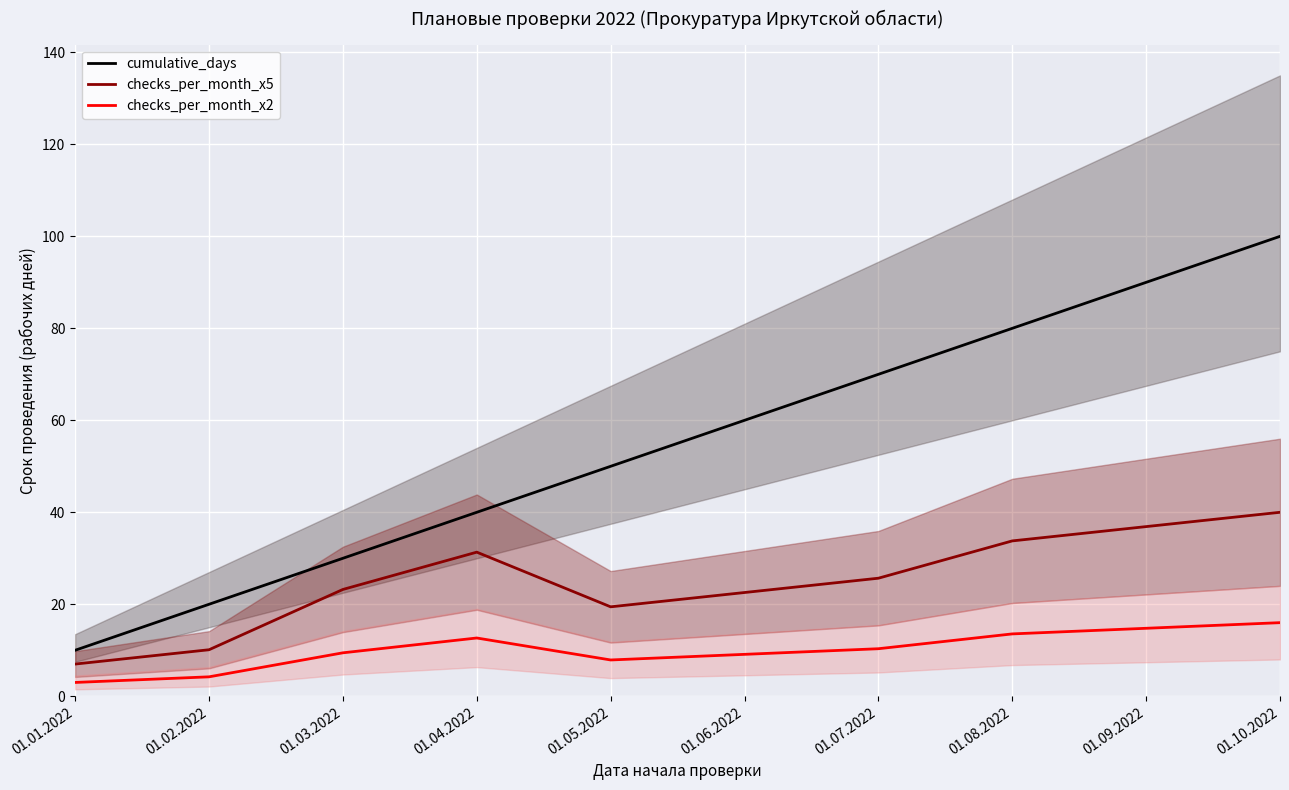

How many series are shown in this chart?

3